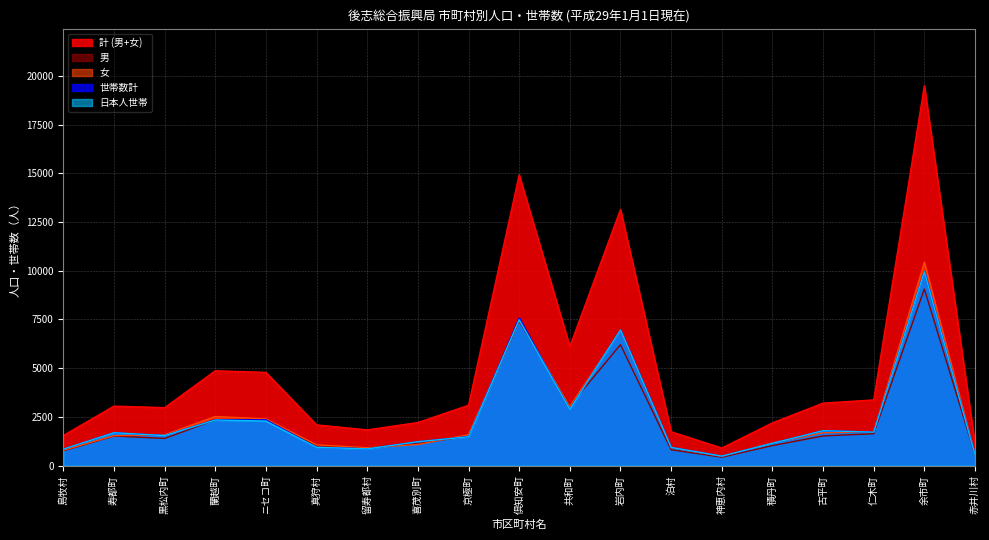

Which category has the lowest value in the 計 (男+女) series?

神恵内村